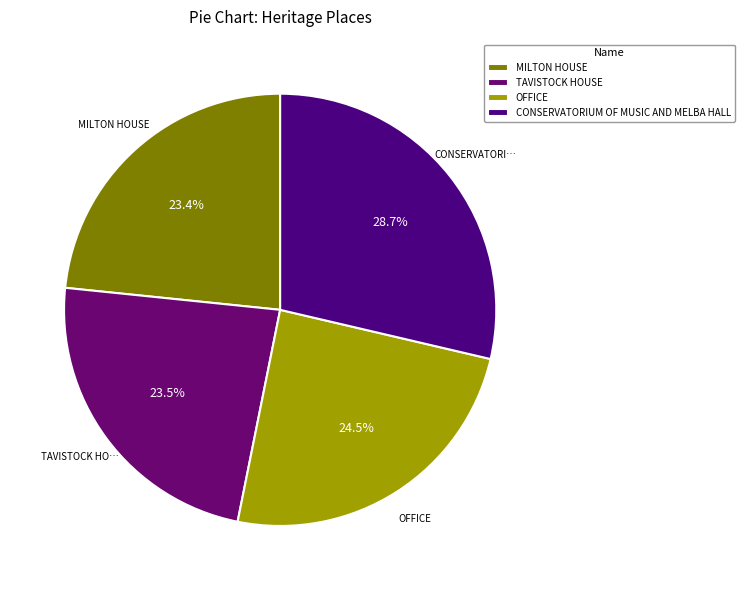

Which category has the smallest portion of the pie?

MILTON HOUSE